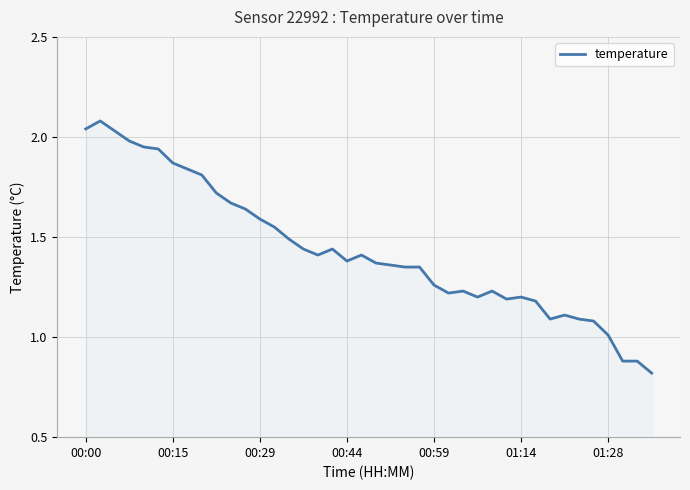

What is the smallest value displayed?

0.8